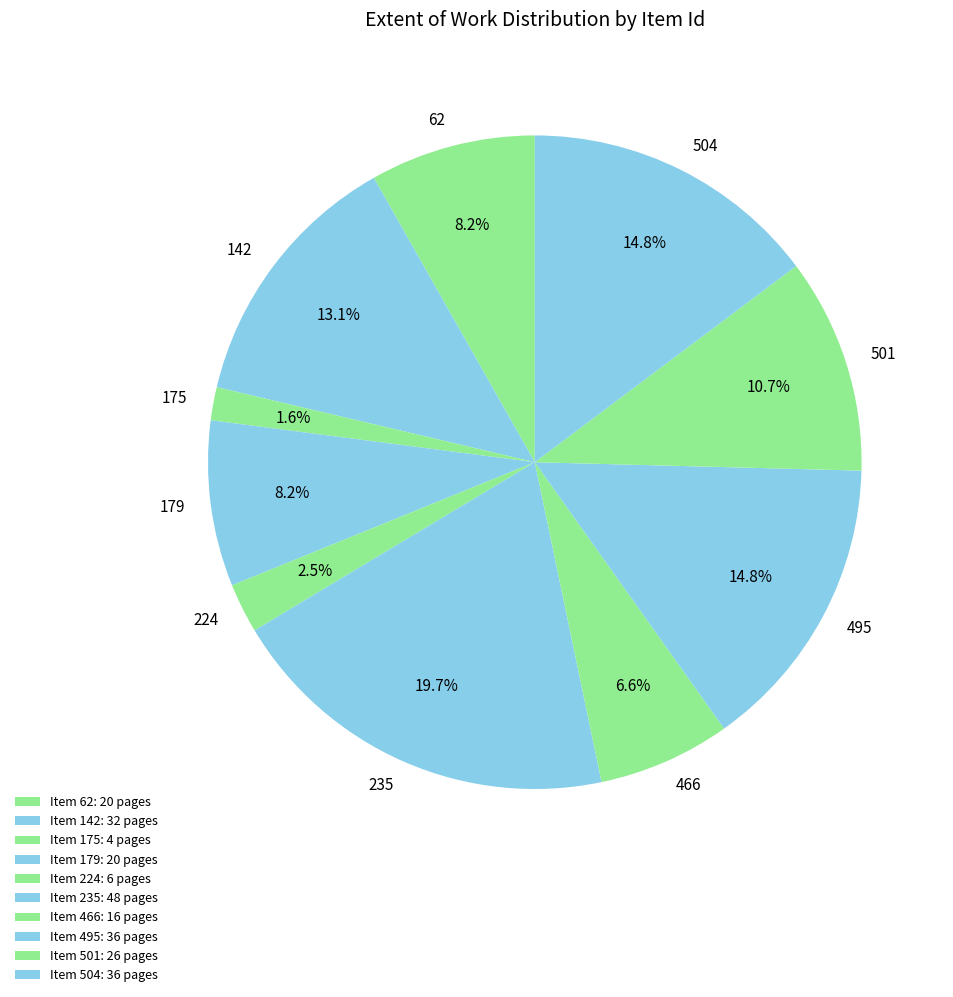

Between 495 and 224, which is larger?

495